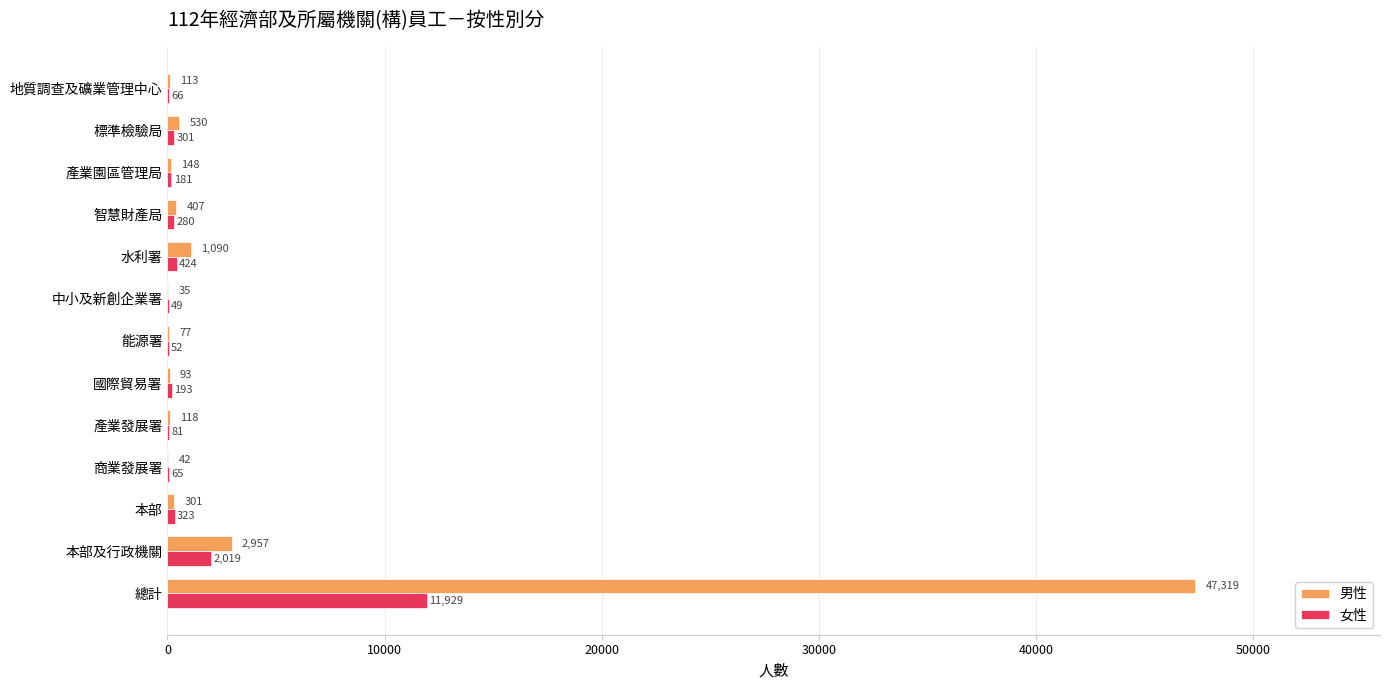

What is the sum of the 女性 values at 本部 and 國際貿易署?

516